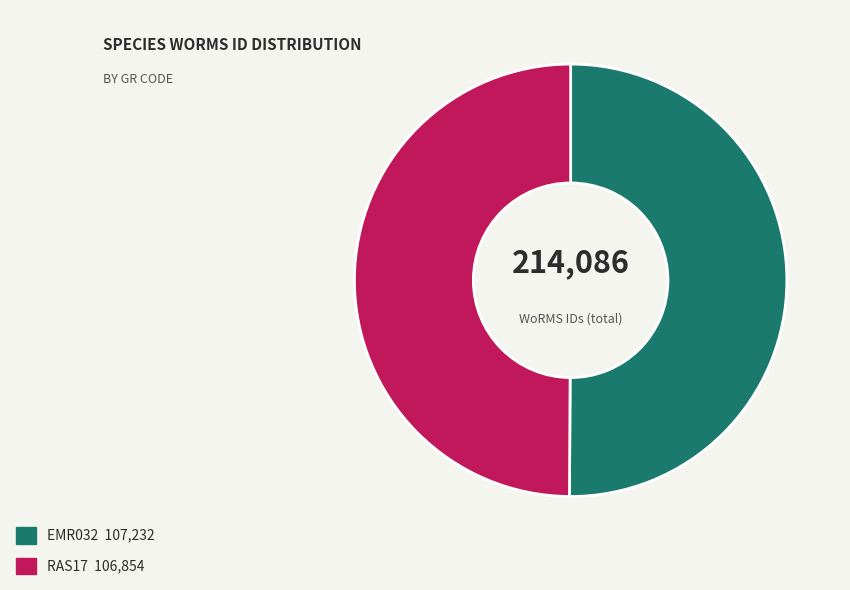

Approximately how many times larger is the value at EMR032 compared to RAS17?

1.0